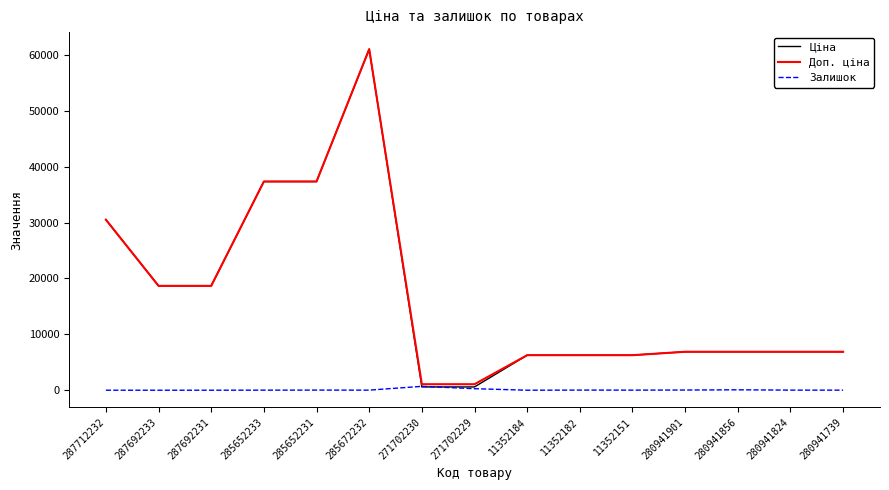

Which series changed the most between 287692231 and 271702230?

Ціна